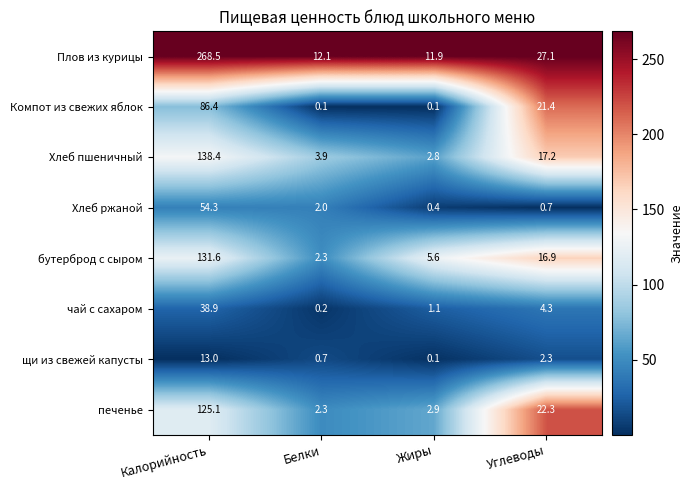

At which label does Хлеб пшеничный reach its peak?

Калорийность